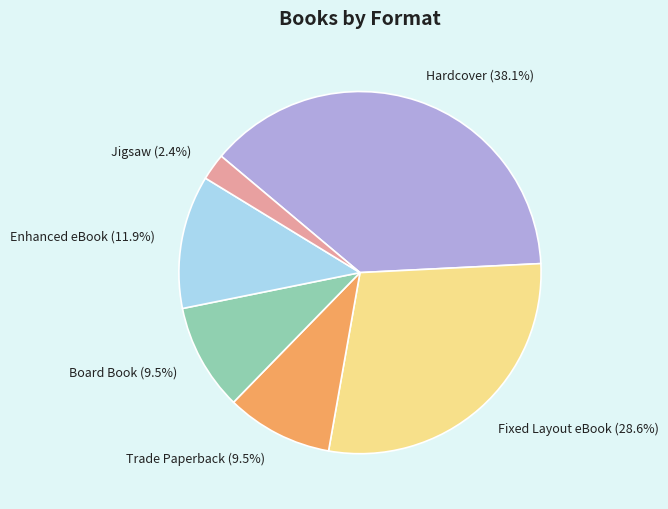

Is there any slice that represents more than half of the pie?

No